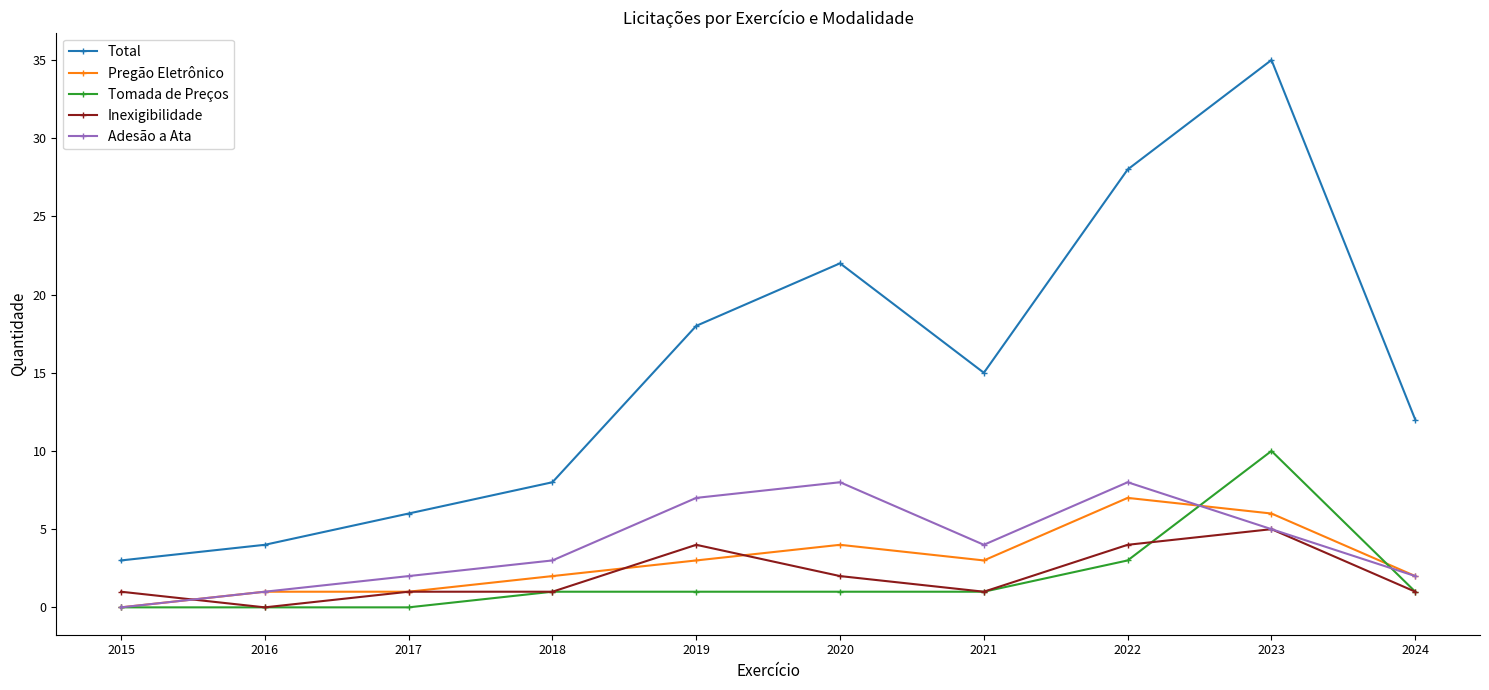

True or false: Tomada de Preços and Total cross at least once.

False